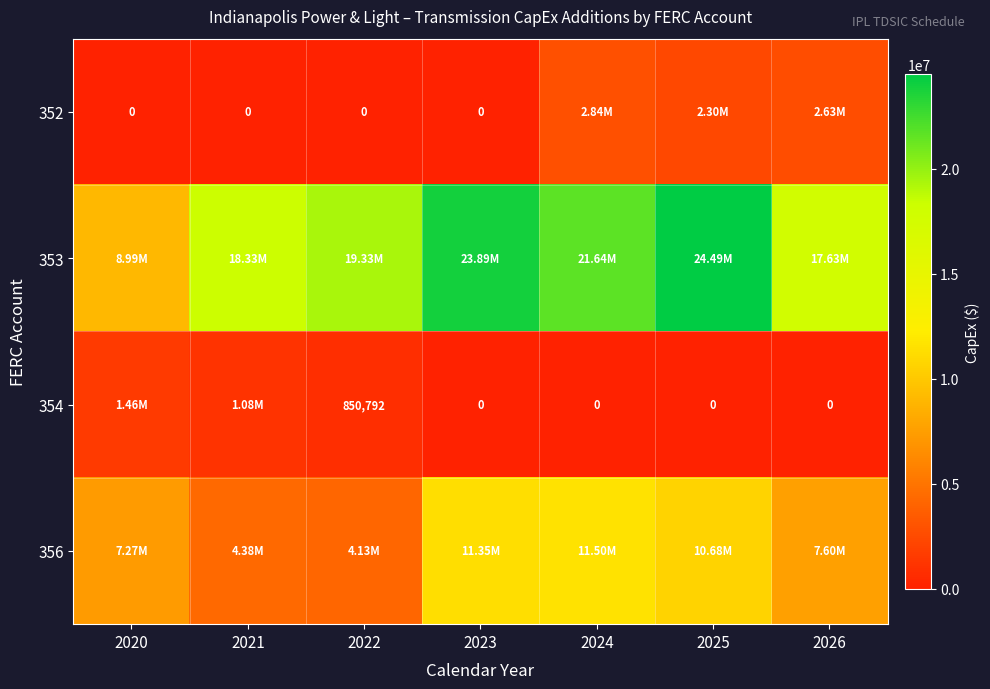

At which category is the sum across all series the highest?

2025